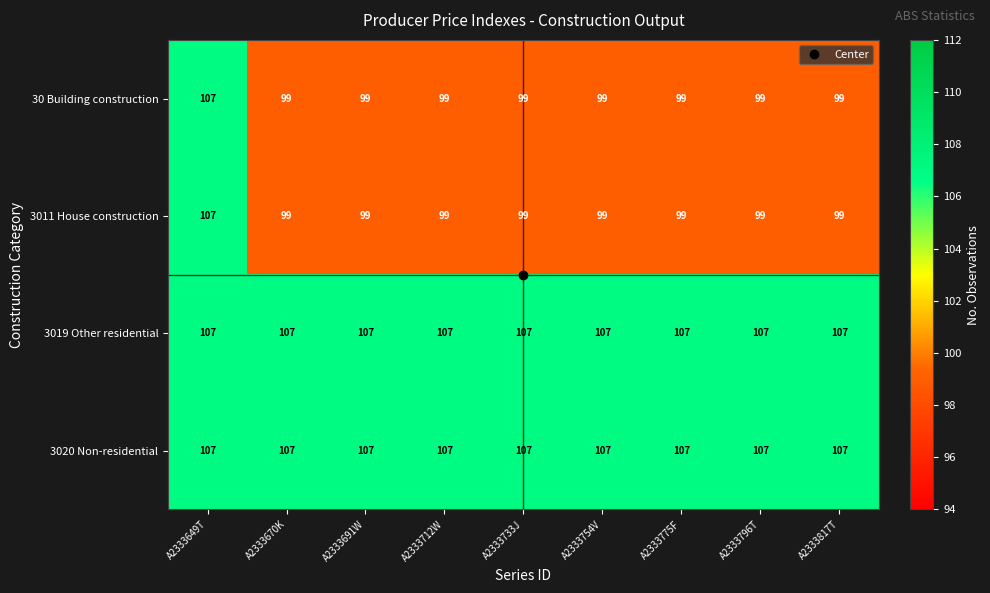

Is it true that 3020 Non-residential equals 181 at A2333796T?

False